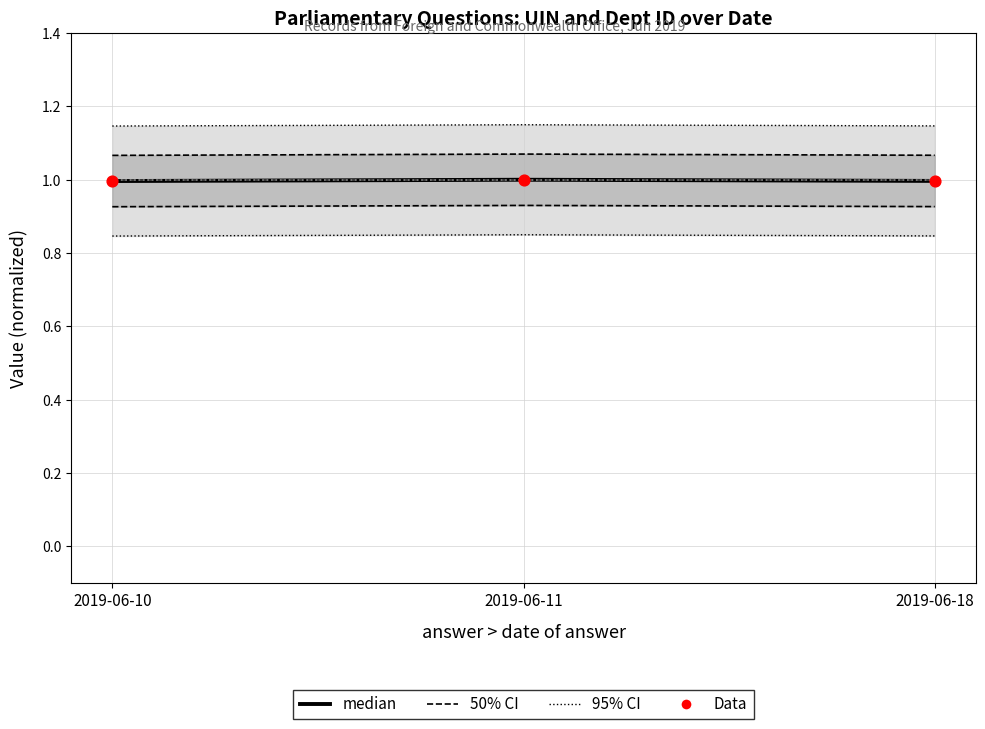

Which series has the widest spread of Y values?

95% CI